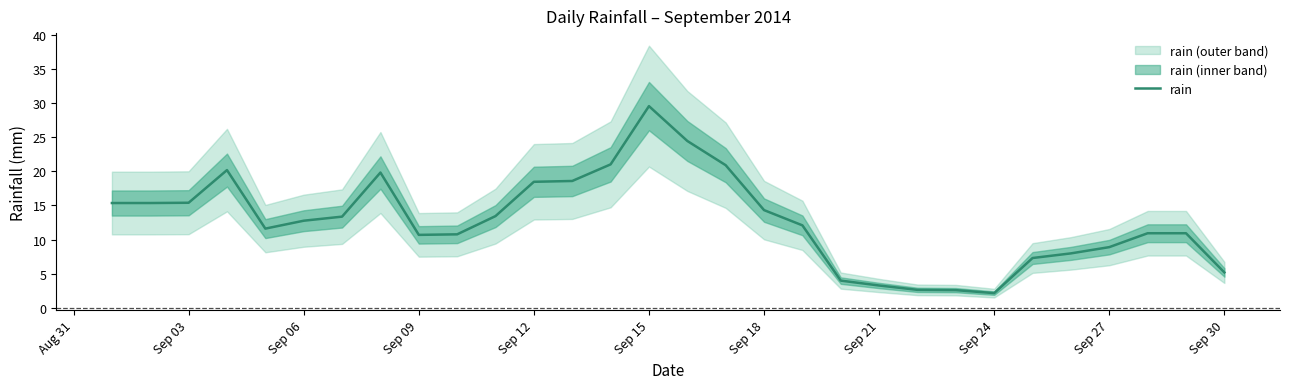

Which category has the highest value in the rain series?

Sep 15